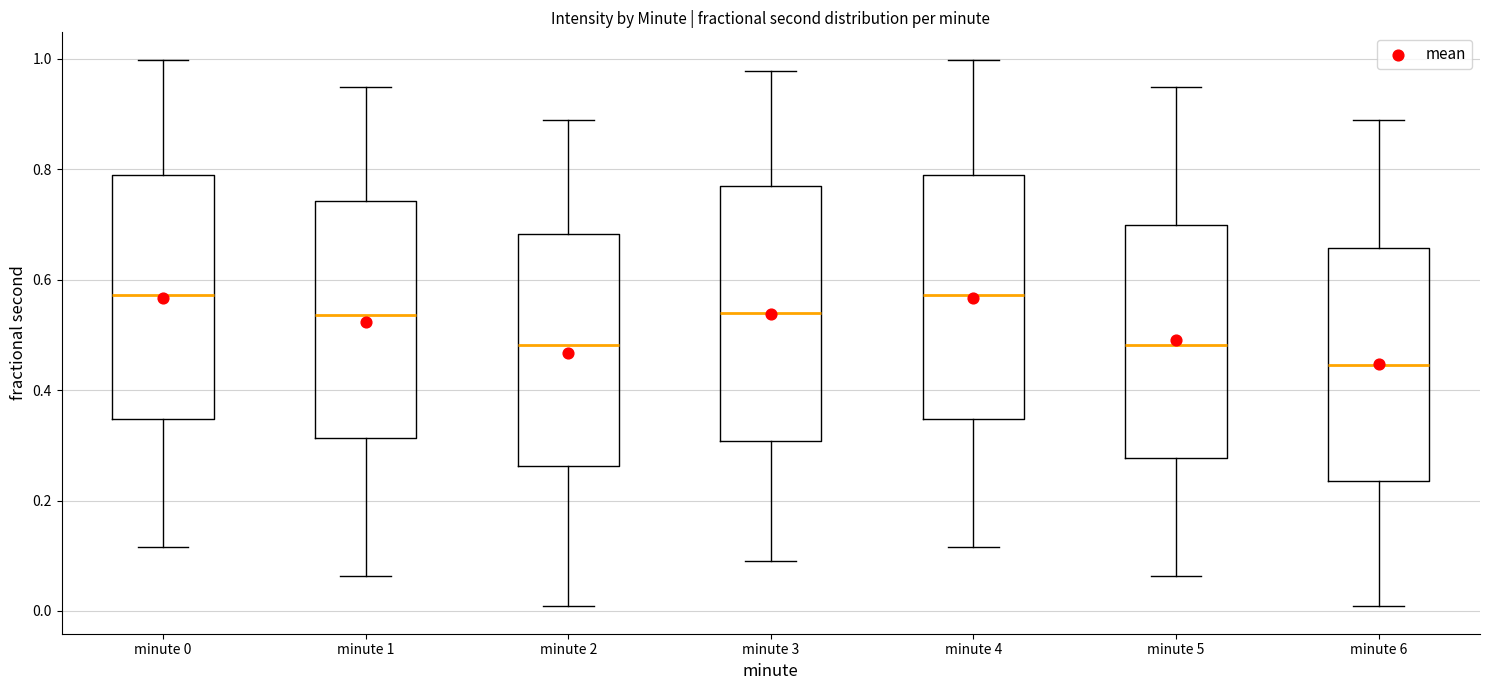

Where does the upper whisker of the box for minute 4 end on the y-axis? The values are not printed on the chart, so give them approximately, as read against the axis.

1.00